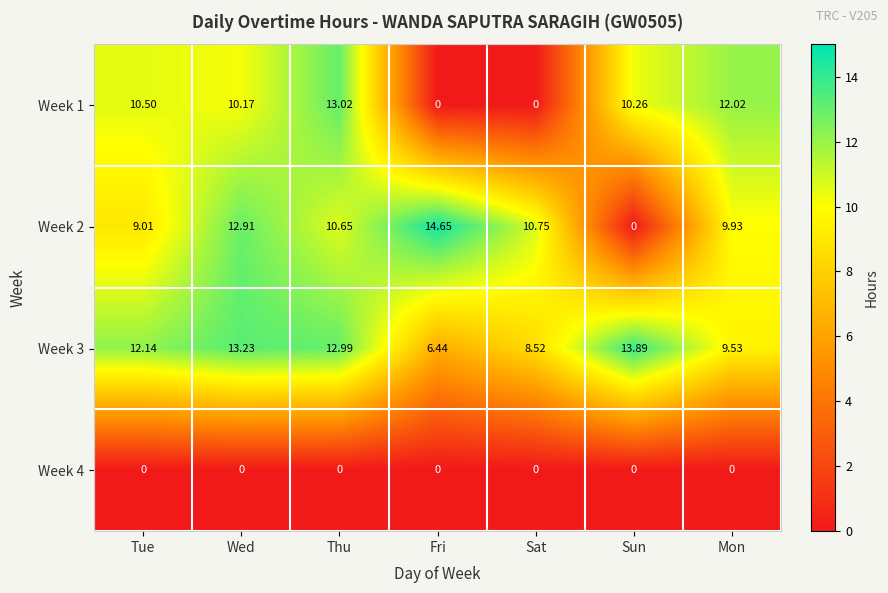

At how many categories does at least one series exceed 0?

7